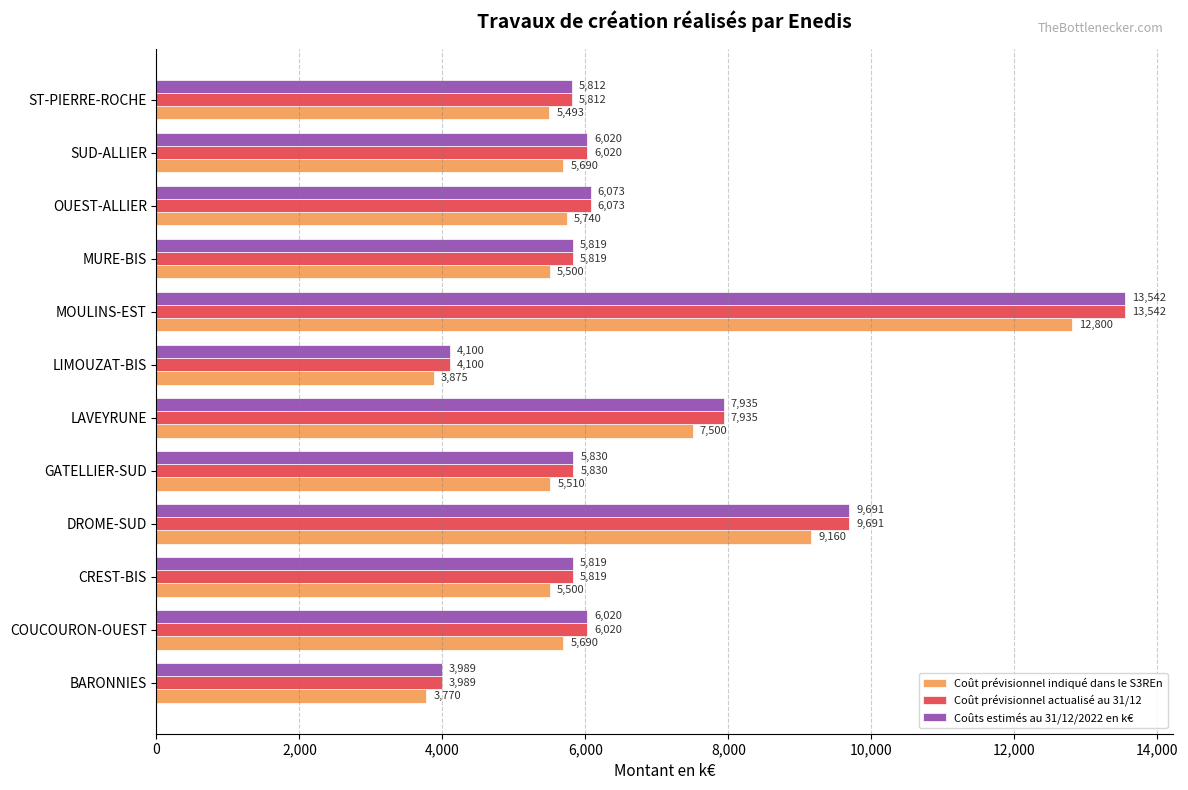

Is it true that Coût prévisionnel actualisé au 31/12 equals 17054.1 at DROME-SUD?

False